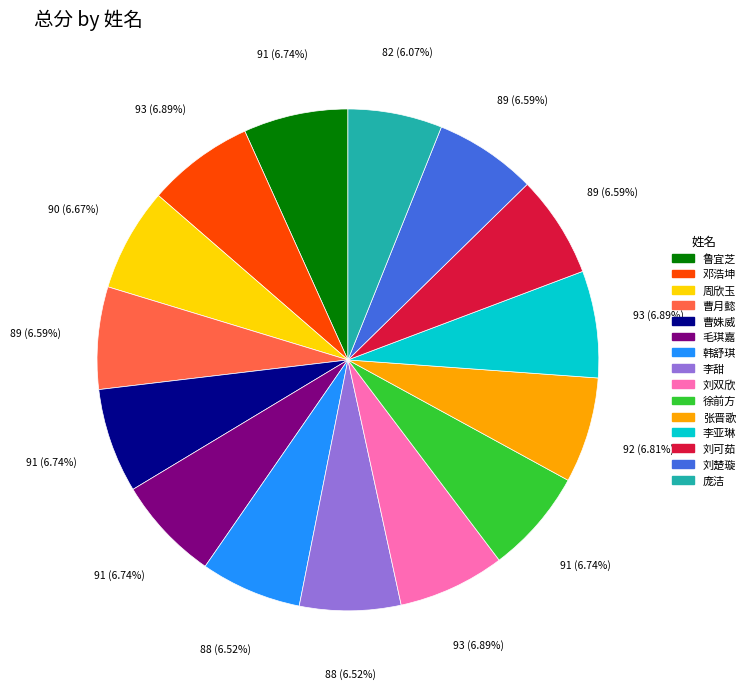

Is there any slice that represents more than half of the pie?

No